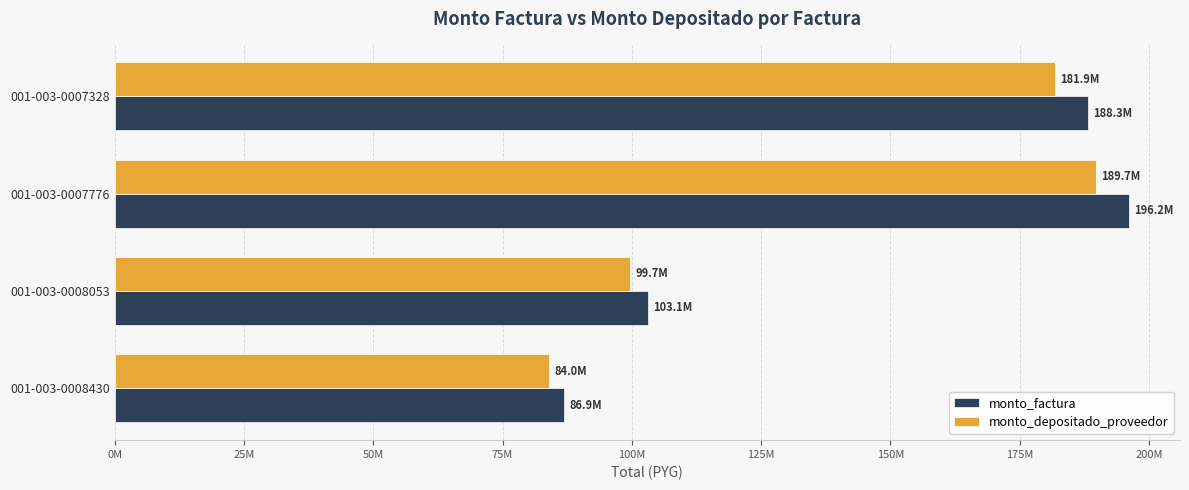

At which category is the sum across all series the highest?

001-003-0007776